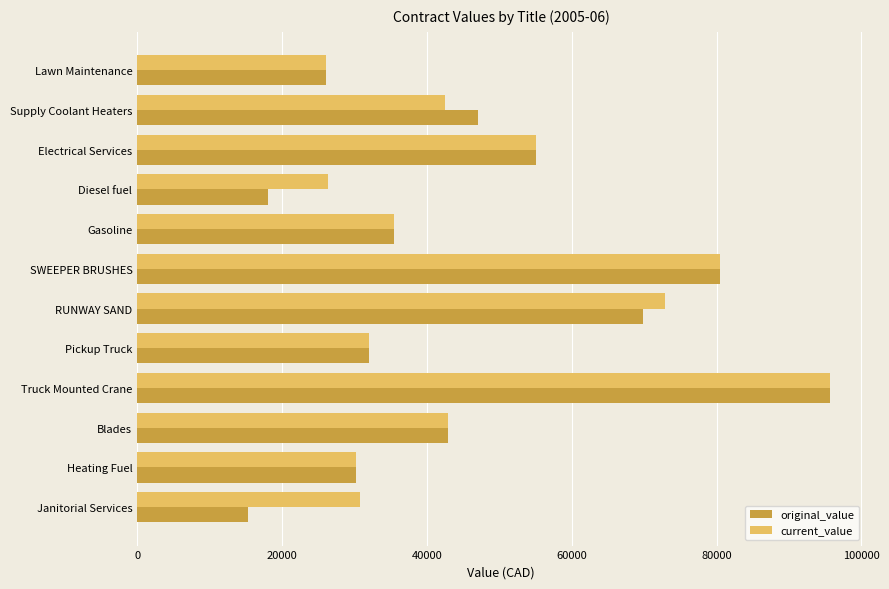

The current_value series shows 27015.3 at SWEEPER BRUSHES. True or false?

False